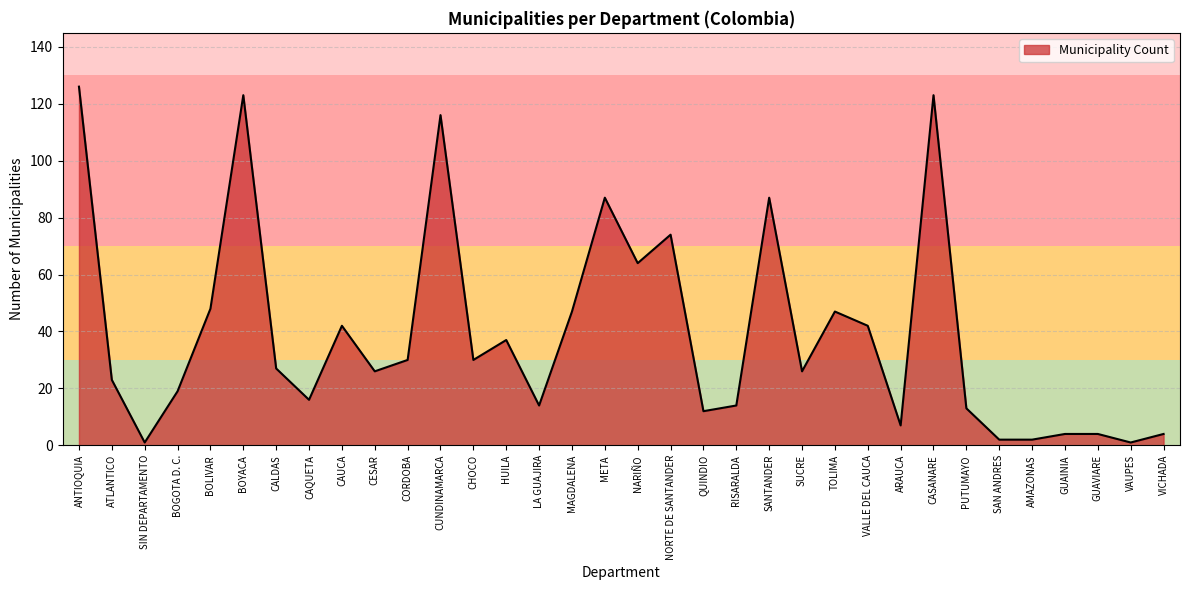

What is the difference between the maximum and minimum values?

125